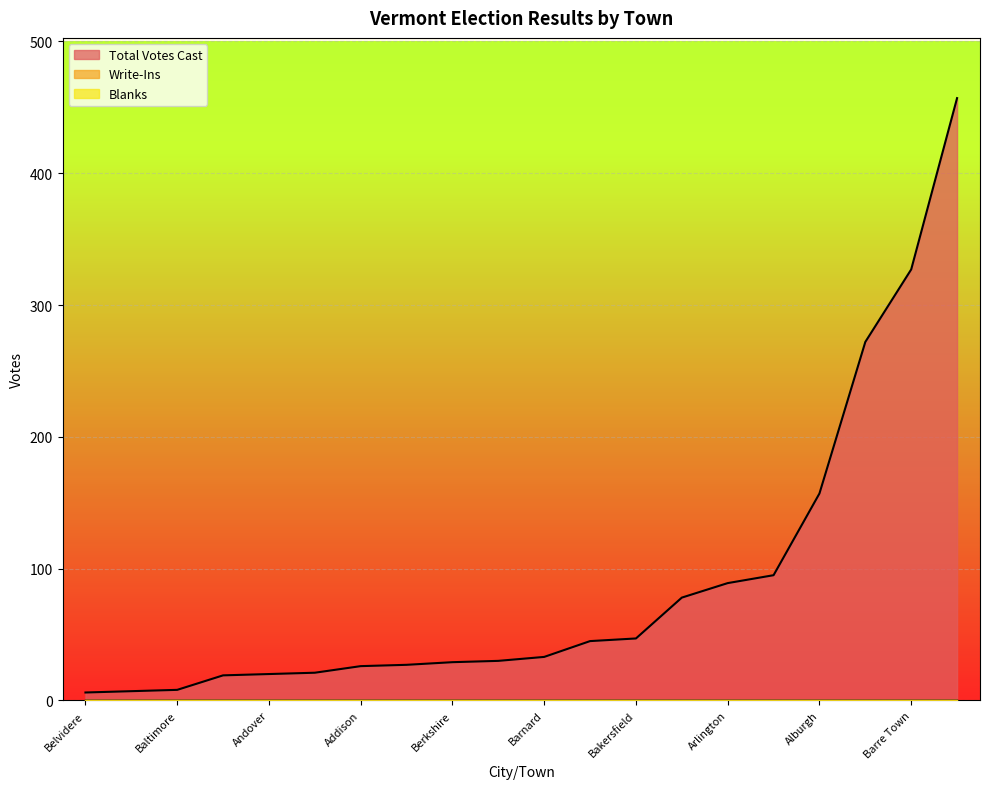

Which series has the largest total across all categories?

Total Votes Cast